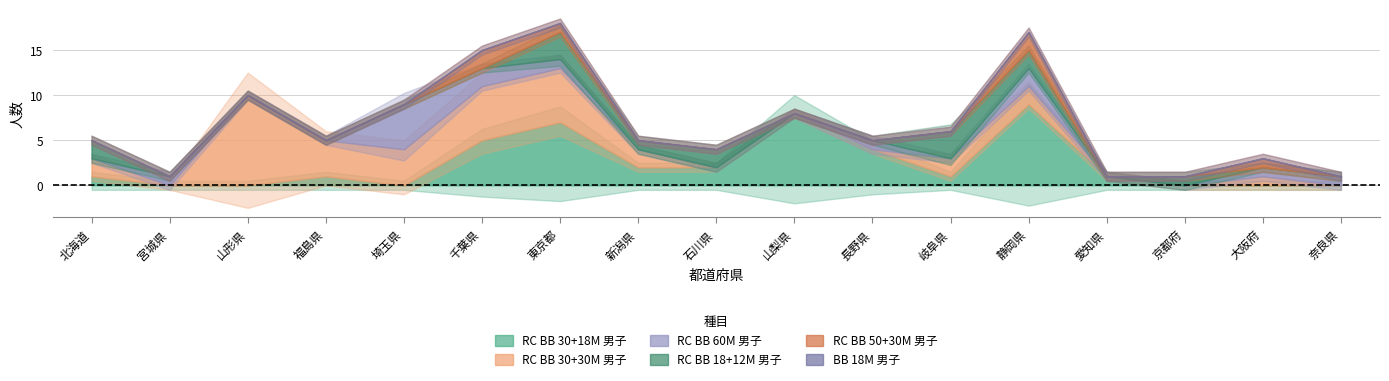

Reading right to left, what are all the values shown in this chart?

RC_BB_30+18M_男子: 奈良県=0	大阪府=0	京都府=0	愛知県=1	静岡県=9	岐阜県=1	長野県=4	山梨県=8	石川県=2	新潟県=2	東京都=7	千葉県=5	埼玉県=0	福島県=1	山形県=0	宮城県=0	北海道=1
RC_BB_30+30M_男子: 奈良県=0	大阪府=1	京都府=0	愛知県=0	静岡県=2	岐阜県=2	長野県=0	山梨県=0	石川県=0	新潟県=2	東京都=6	千葉県=6	埼玉県=4	福島県=4	山形県=10	宮城県=0	北海道=2
RC_BB_60M_男子: 奈良県=1	大阪府=1	京都府=0	愛知県=0	静岡県=2	岐阜県=0	長野県=1	山梨県=0	石川県=0	新潟県=0	東京都=1	千葉県=2	埼玉県=5	福島県=0	山形県=0	宮城県=1	北海道=0
RC_BB_18+12M_男子: 奈良県=0	大阪府=0	京都府=1	愛知県=0	静岡県=2	岐阜県=3	長野県=0	山梨県=0	石川県=2	新潟県=1	東京都=3	千葉県=0	埼玉県=0	福島県=0	山形県=0	宮城県=0	北海道=2
RC_BB_50+30M_男子: 奈良県=0	大阪府=1	京都府=0	愛知県=0	静岡県=2	岐阜県=0	長野県=0	山梨県=0	石川県=0	新潟県=0	東京都=1	千葉県=2	埼玉県=0	福島県=0	山形県=0	宮城県=0	北海道=0
BB_18M_男子: 奈良県=0	大阪府=0	京都府=0	愛知県=0	静岡県=0	岐阜県=0	長野県=0	山梨県=0	石川県=0	新潟県=0	東京都=0	千葉県=0	埼玉県=0	福島県=0	山形県=0	宮城県=0	北海道=0